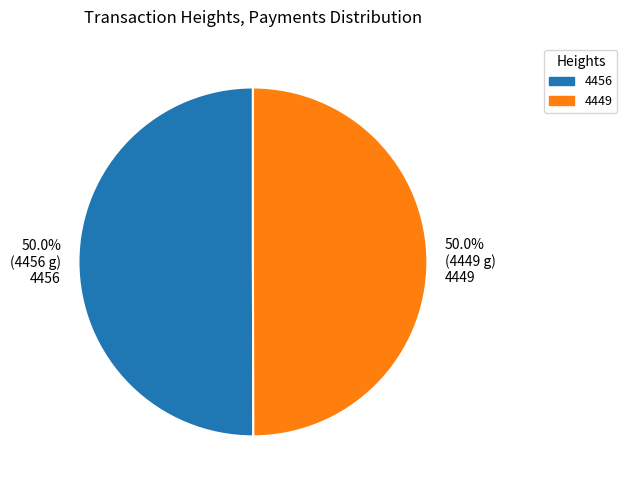

Combined, what portion of the pie is 4456 and 4449?

100.0%